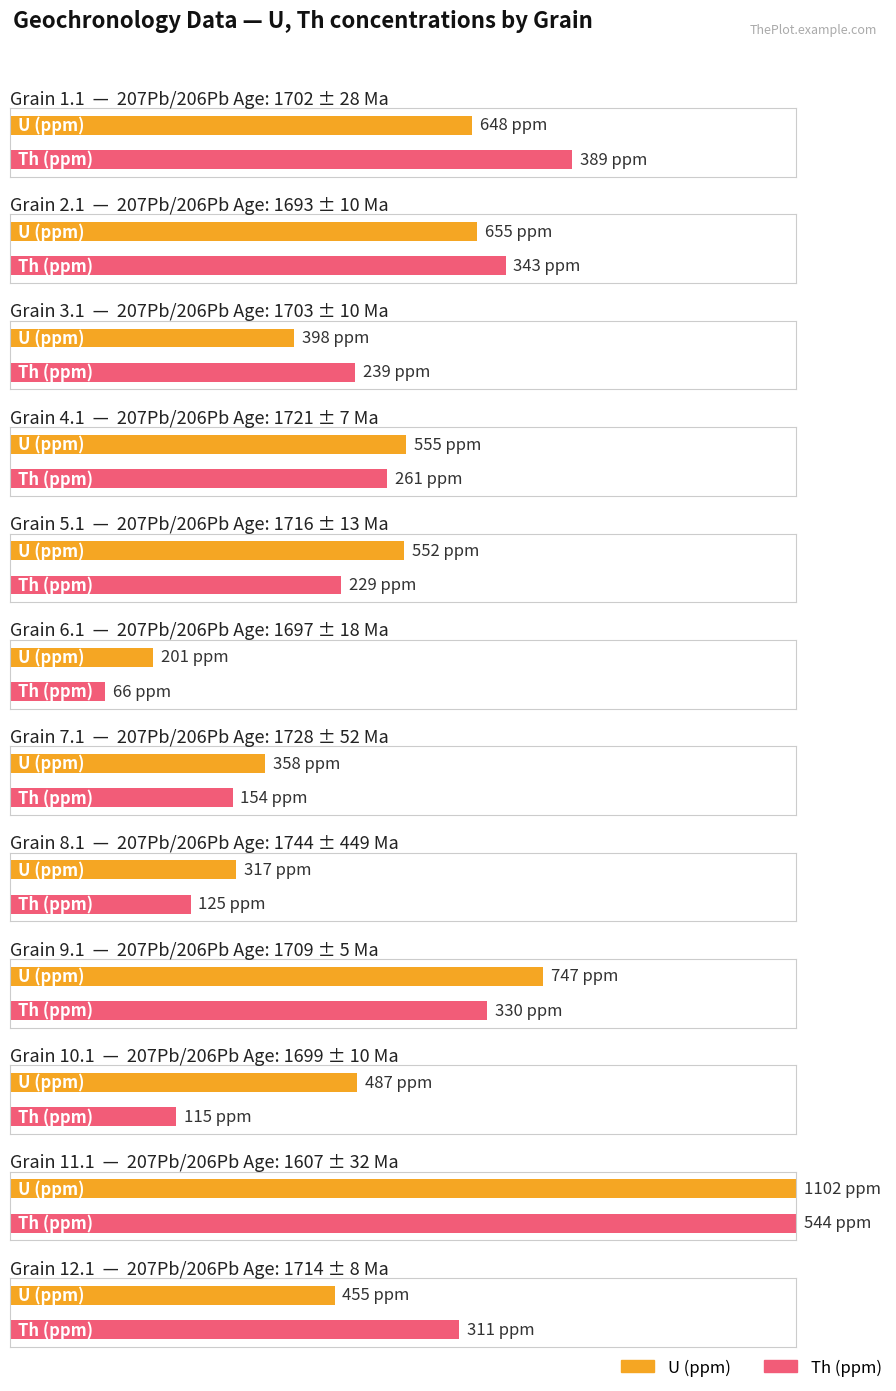

What is the sum of all Th (ppm) values?

3106